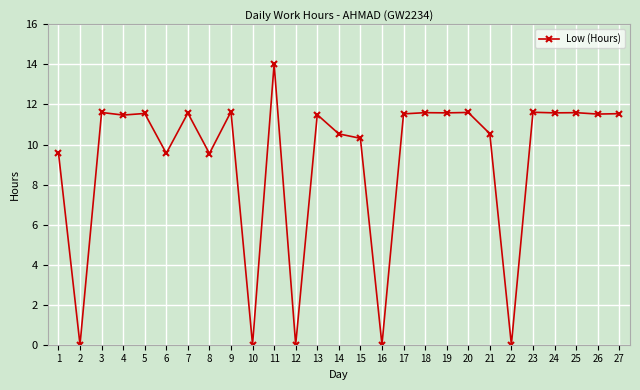

What is the difference between the values at 27 and 20?

0.1